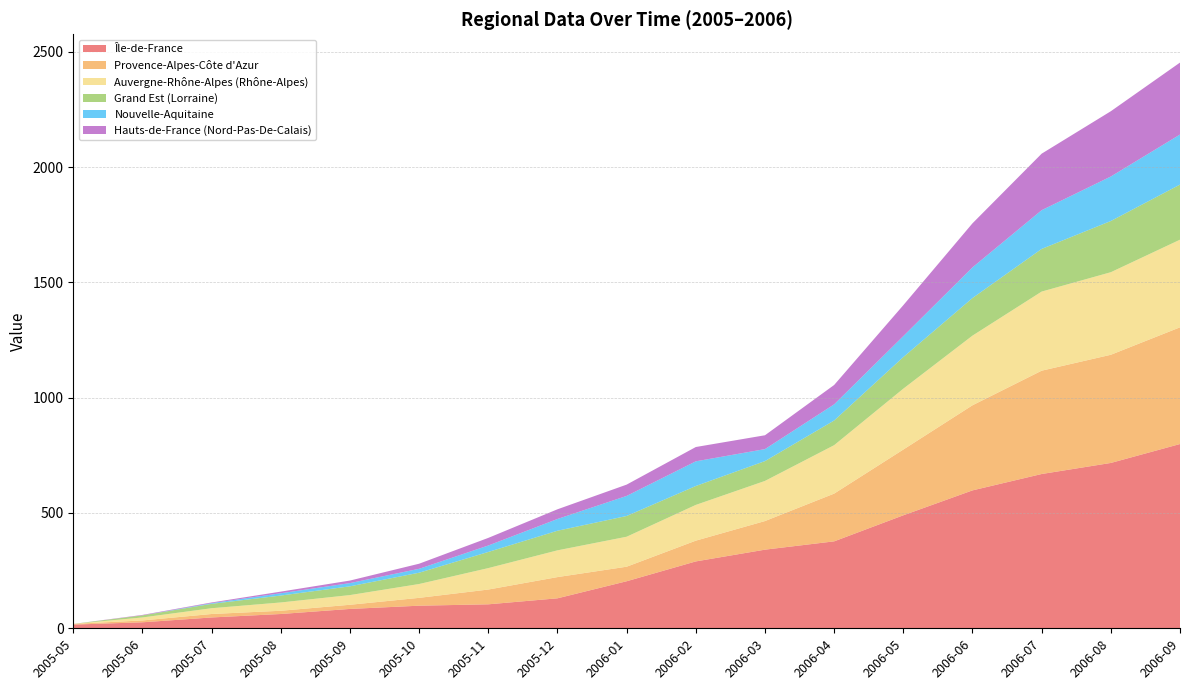

Reading left to right, list all the values displayed in this chart.

Île-de-France: 16	26	47	62	84	98	104	130	204	290	341	377	490	598	669	717	799
Provence-Alpes-Côte d'Azur: 3	8	15	14	18	34	64	92	63	90	124	207	285	369	448	469	506
Auvergne-Rhône-Alpes (Rhône-Alpes): 0	13	25	36	42	60	93	116	130	155	174	210	264	302	343	358	380
Grand Est (Lorraine): 0	9	19	30	38	49	70	85	90	82	86	107	137	163	185	222	239
Nouvelle-Aquitaine: 0	0	3	10	14	17	28	51	87	107	52	70	91	133	168	193	217
Hauts-de-France (Nord-Pas-De-Calais): 0	2	3	7	11	22	33	42	49	62	60	84	134	191	245	283	312